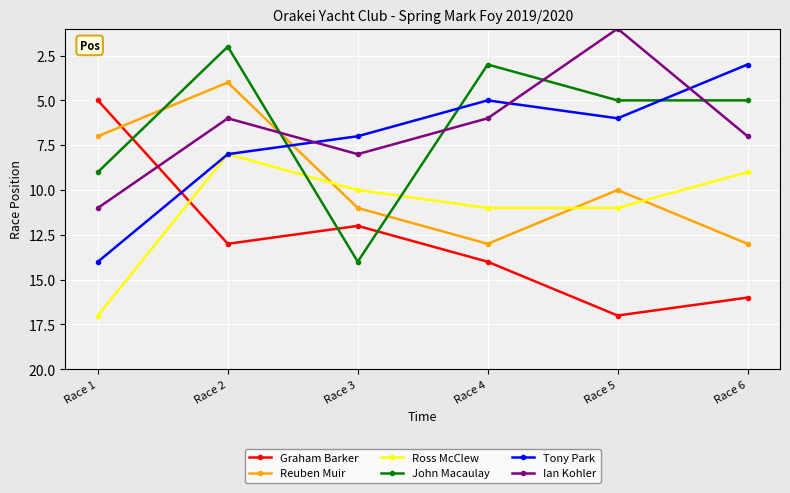

Count the Reuben Muir values in the range 7 to 13.

5